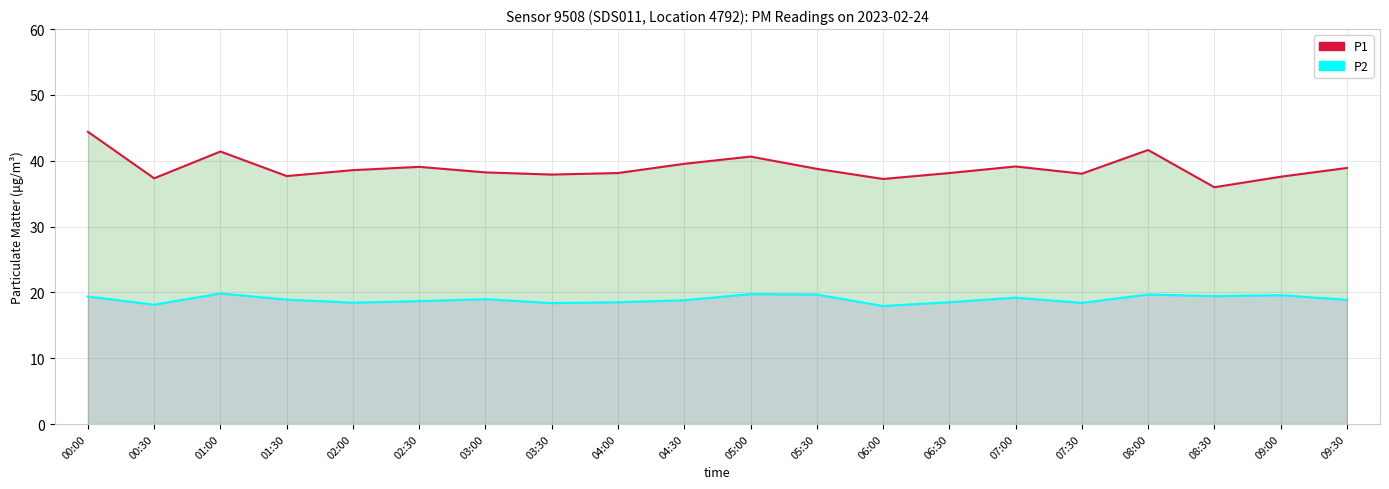

True or false: P2 and P1 cross at least once.

False